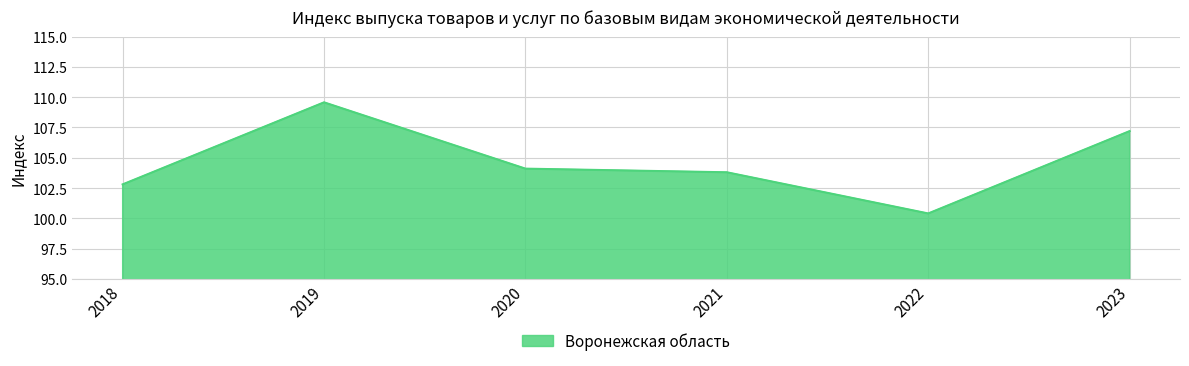

Reading left to right, list all the values displayed in this chart.

102.8	109.6	104.1	103.8	100.4	107.2